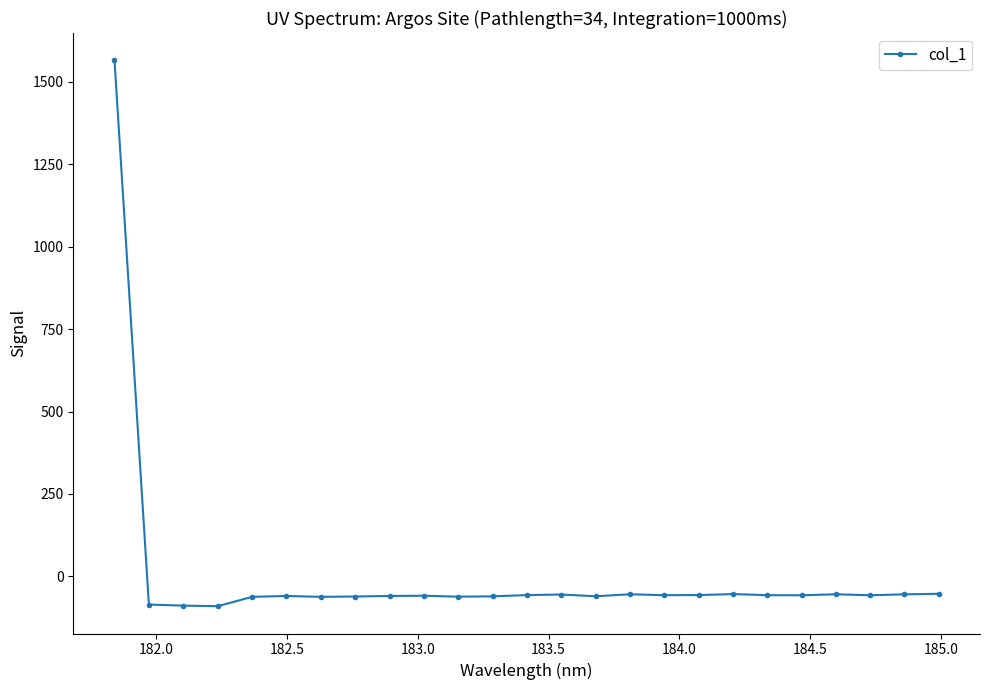

What is the value of the 12th point from the left?

-60.6